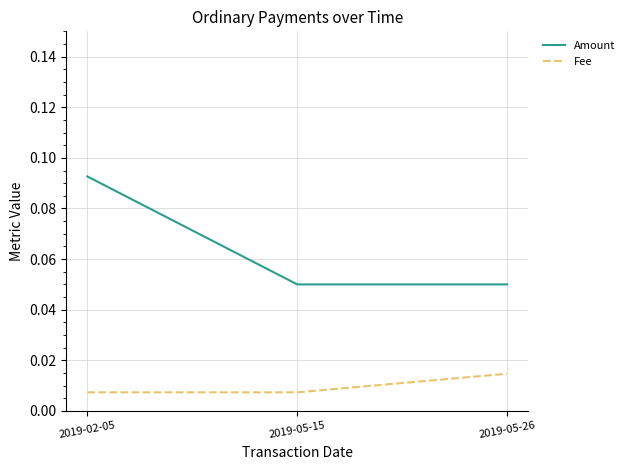

Rank the series by their maximum value, from lowest to highest.

Fee, Amount